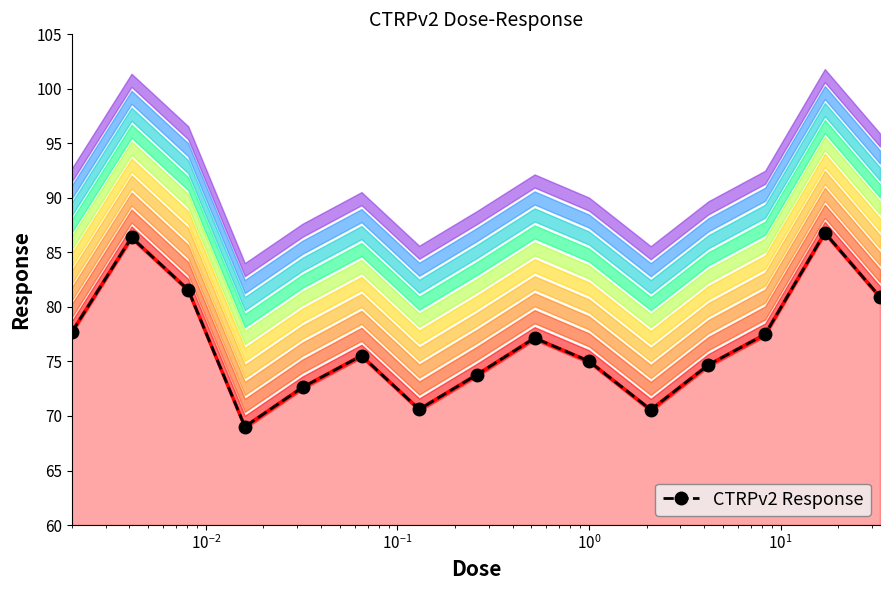

What is the value of the CTRPv2 Response point at the 11th from the left?

70.6